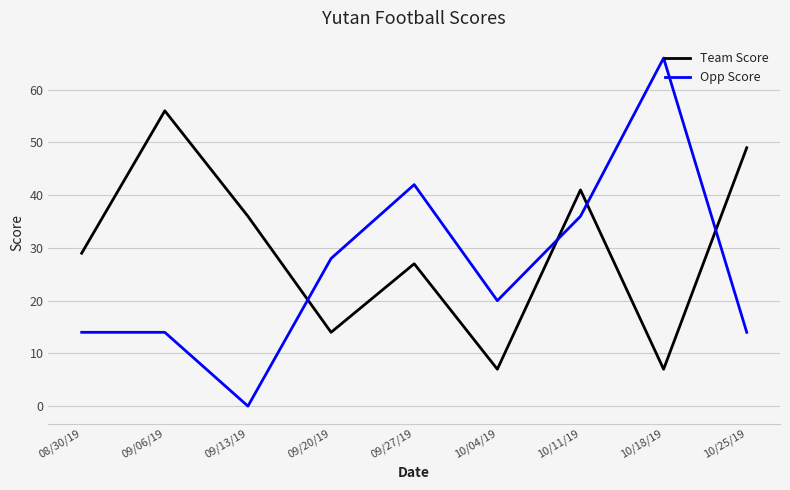

The value of Team Score at 10/25/19 is 68. True or false?

False